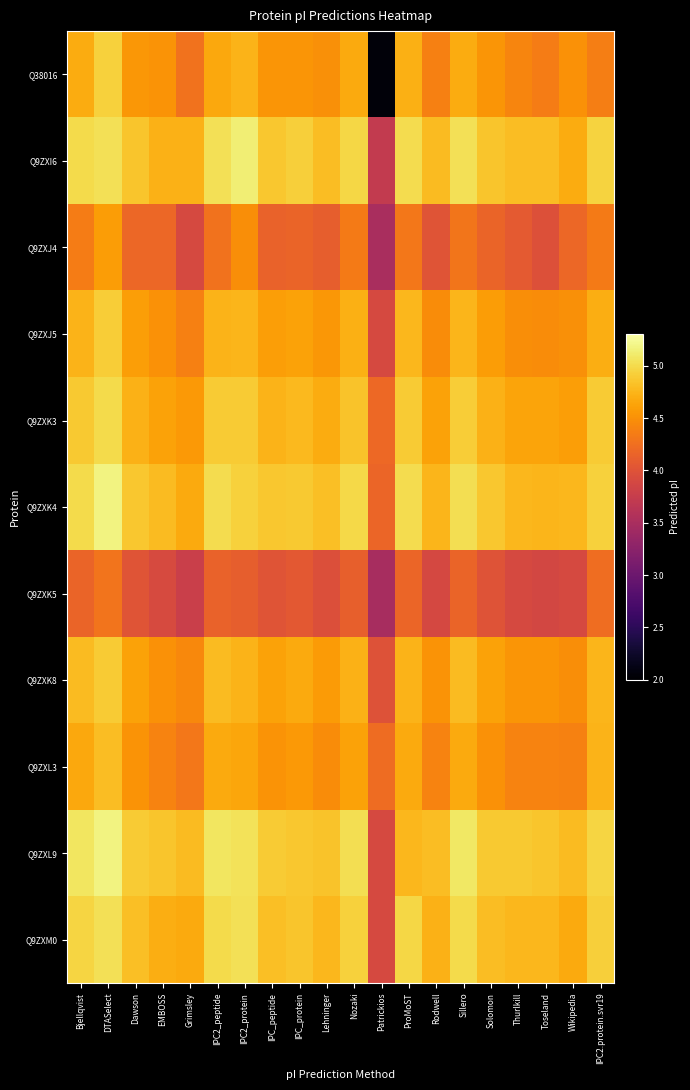

Which label corresponds to the largest value in the chart?

DTASelect